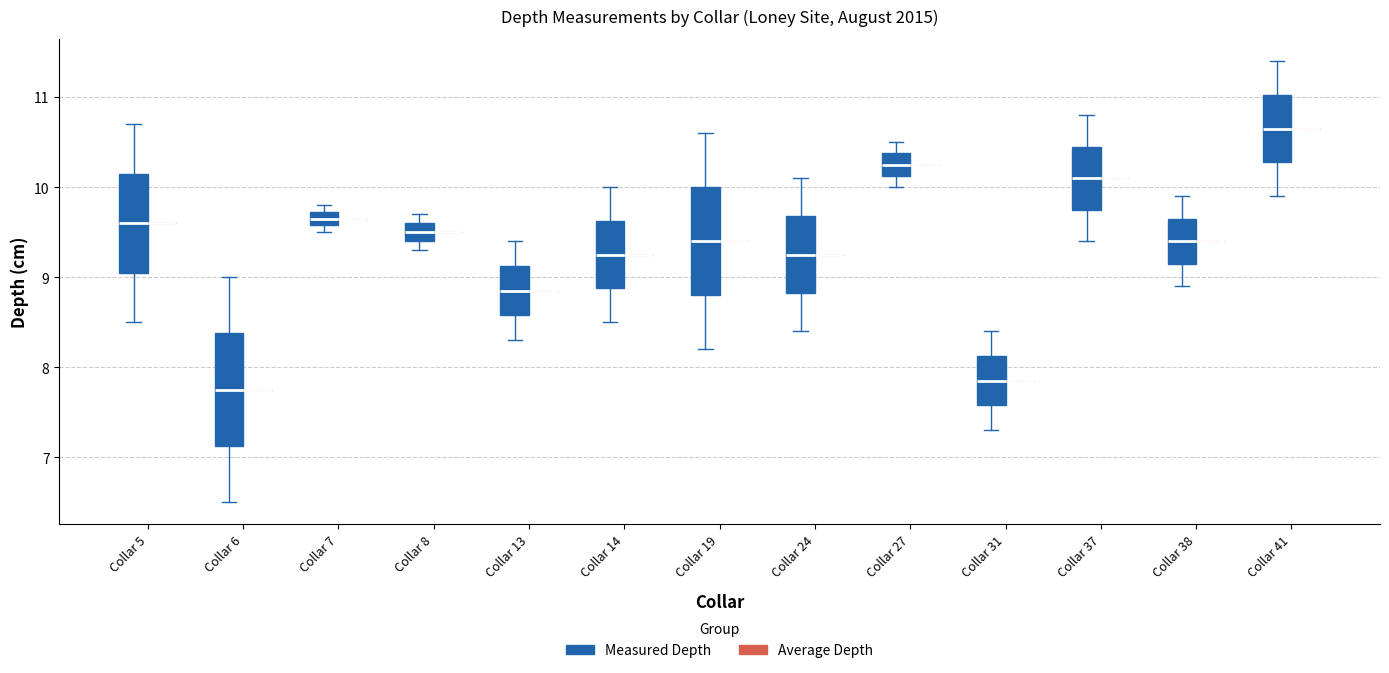

Reading left to right, read every box against the y-axis: the position of its median line, the range the box covers, and the ends of its whiskers. The values are not printed on the chart, so give them approximately, as read against the axis.

Collar 5 (Measured Depth): median 9.6, box 9.1 to 10.2, whiskers 8.5 to 10.7
Collar 5 (Average Depth): box collapsed to a line at 9.6, whiskers 9.6 to 9.6
Collar 6 (Measured Depth): median 7.8, box 7.1 to 8.4, whiskers 6.5 to 9.0
Collar 6 (Average Depth): box collapsed to a line at 7.8, whiskers 7.8 to 7.8
Collar 7 (Measured Depth): median 9.7 (inside the box), box 9.6 to 9.7, whiskers 9.5 to 9.8
Collar 7 (Average Depth): box collapsed to a line at 9.7, whiskers 9.7 to 9.7
Collar 8 (Measured Depth): median 9.5, box 9.4 to 9.6, whiskers 9.3 to 9.7
Collar 8 (Average Depth): box collapsed to a line at 9.5, whiskers 9.5 to 9.5
Collar 13 (Measured Depth): median 8.9, box 8.6 to 9.1, whiskers 8.3 to 9.4
Collar 13 (Average Depth): box collapsed to a line at 8.9, whiskers 8.9 to 8.9
Collar 14 (Measured Depth): median 9.3, box 8.9 to 9.6, whiskers 8.5 to 10.0
Collar 14 (Average Depth): box collapsed to a line at 9.3, whiskers 9.3 to 9.3
Collar 19 (Measured Depth): median 9.4, box 8.8 to 10.0, whiskers 8.2 to 10.6
Collar 19 (Average Depth): box collapsed to a line at 9.4, whiskers 9.4 to 9.4
Collar 24 (Measured Depth): median 9.3, box 8.8 to 9.7, whiskers 8.4 to 10.1
Collar 24 (Average Depth): box collapsed to a line at 9.3, whiskers 9.3 to 9.3
Collar 27 (Measured Depth): median 10.3, box 10.1 to 10.4, whiskers 10.0 to 10.5
Collar 27 (Average Depth): box collapsed to a line at 10.3, whiskers 10.3 to 10.3
Collar 31 (Measured Depth): median 7.9, box 7.6 to 8.1, whiskers 7.3 to 8.4
Collar 31 (Average Depth): box collapsed to a line at 7.9, whiskers 7.9 to 7.9
Collar 37 (Measured Depth): median 10.1, box 9.8 to 10.5, whiskers 9.4 to 10.8
Collar 37 (Average Depth): box collapsed to a line at 10.1, whiskers 10.1 to 10.1
Collar 38 (Measured Depth): median 9.4, box 9.2 to 9.7, whiskers 8.9 to 9.9
Collar 38 (Average Depth): box collapsed to a line at 9.4, whiskers 9.4 to 9.4
Collar 41 (Measured Depth): median 10.7, box 10.3 to 11.0, whiskers 9.9 to 11.4
Collar 41 (Average Depth): box collapsed to a line at 10.7, whiskers 10.7 to 10.7